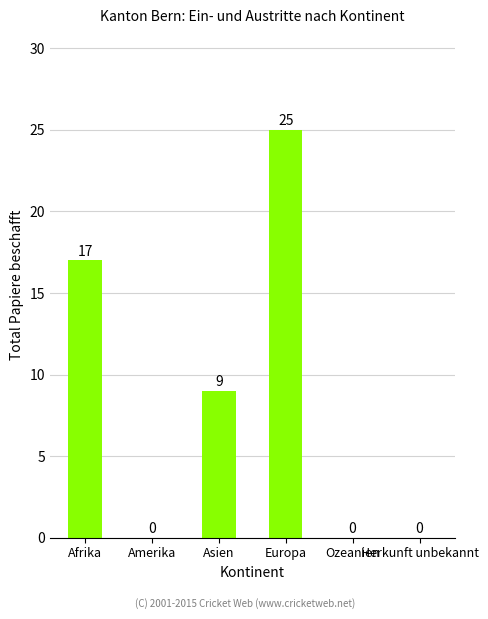

What is the maximum value shown in the chart?

25